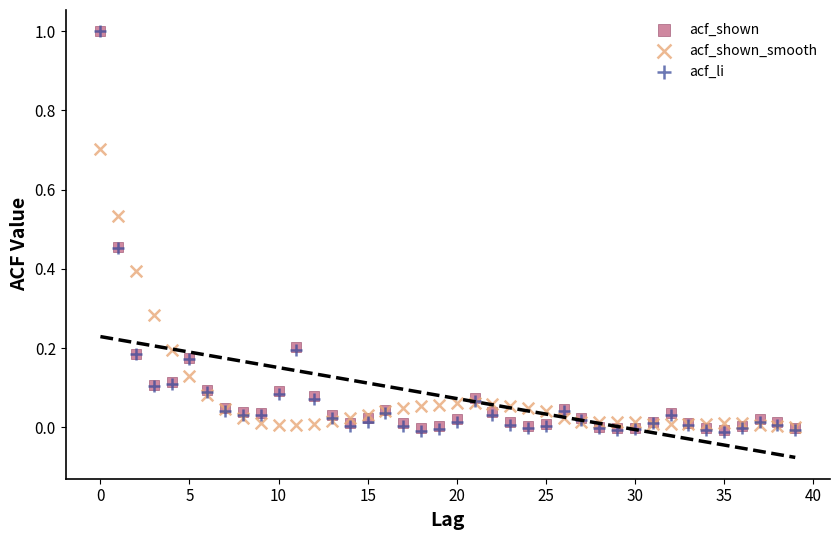

What are all the series names shown in the legend?

acf_shown, acf_shown_smooth, acf_li